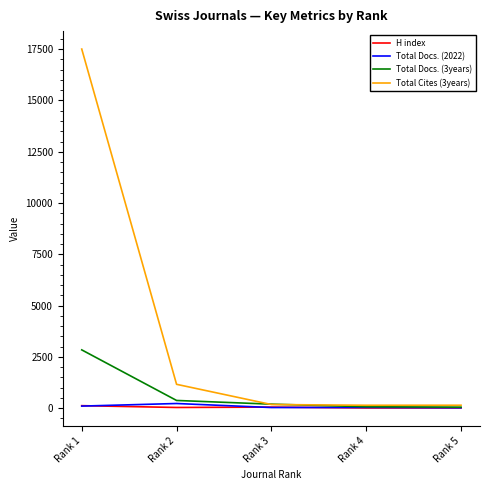

What is the average value of the H index series?

46